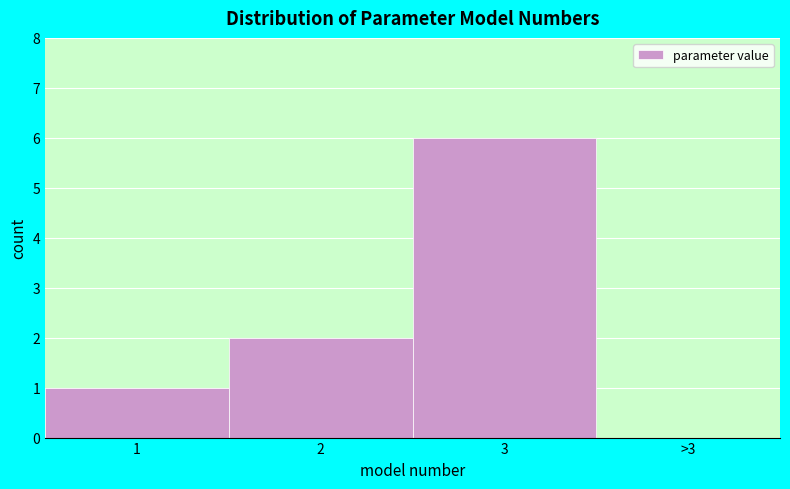

Reading left to right, list all the values displayed in this chart.

1=1	2=2	3=6	>3=0